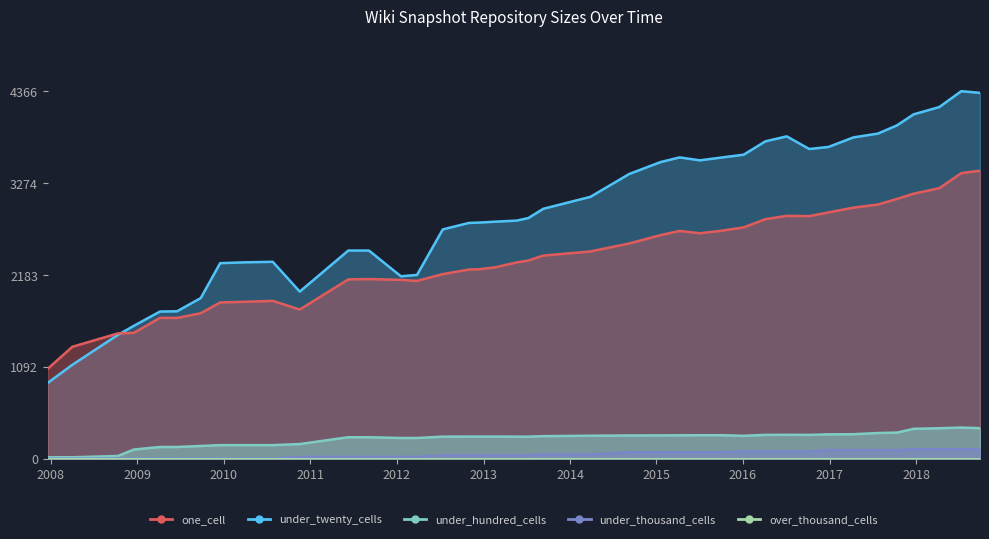

Which category has the highest value across all series?

2018-07-11